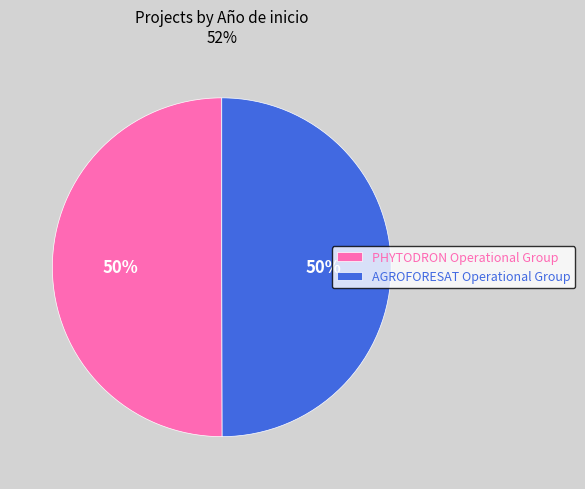

Approximately how many times larger is the value at AGROFORESAT Operational Group compared to PHYTODRON Operational Group?

1.0